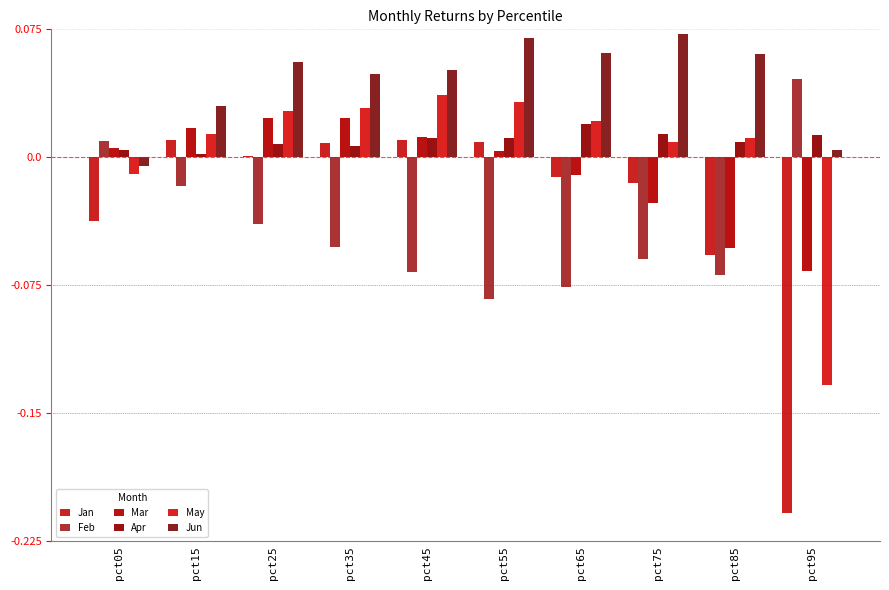

List the labels in order of Feb value, smallest first.

pct55, pct65, pct85, pct45, pct75, pct35, pct25, pct15, pct05, pct95